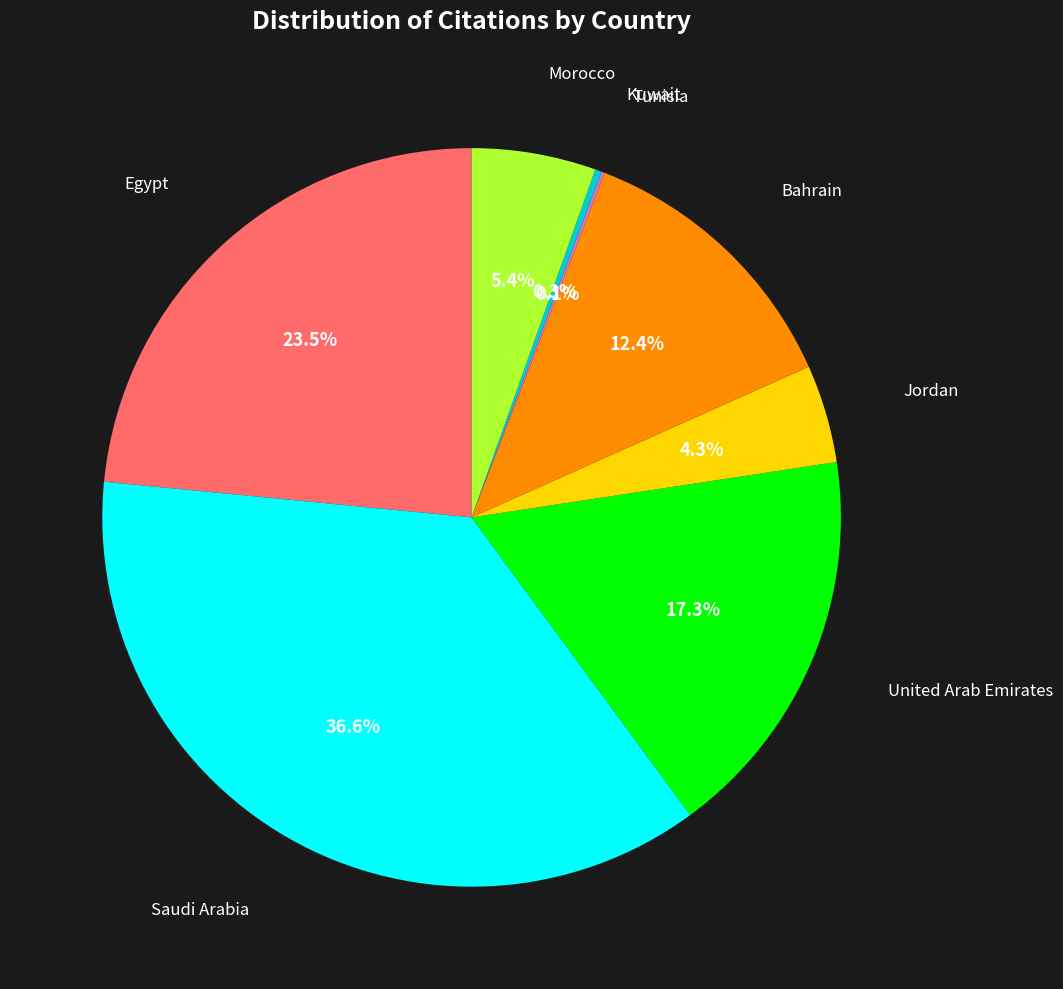

Between Egypt and Saudi Arabia, which is larger?

Saudi Arabia